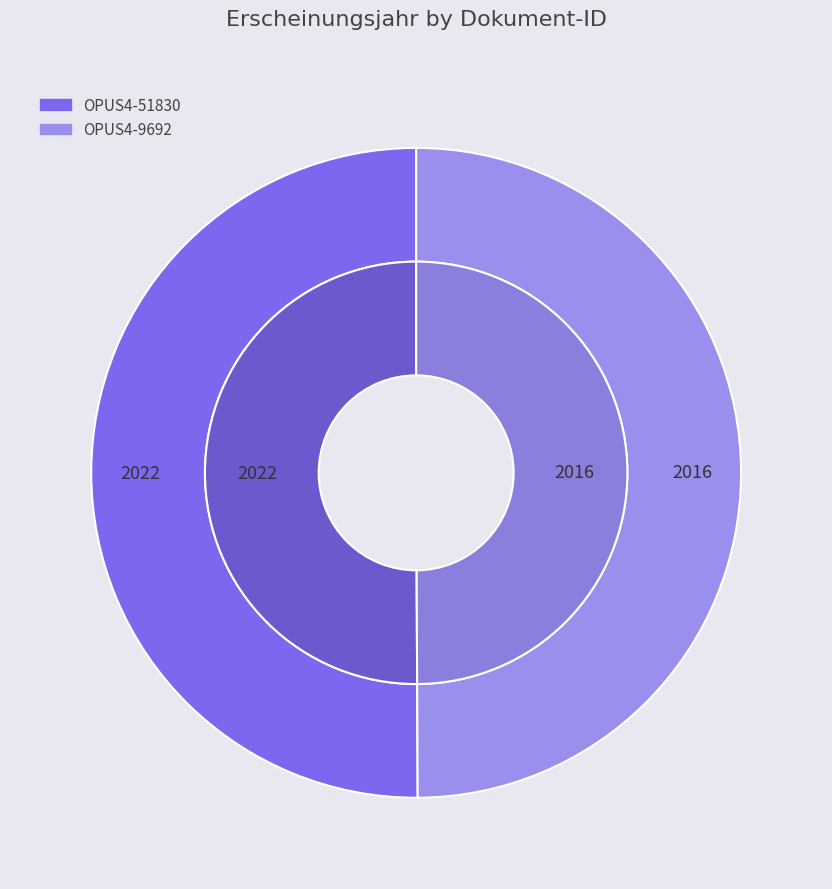

Does OPUS4-9692 account for over 50% of the chart?

No